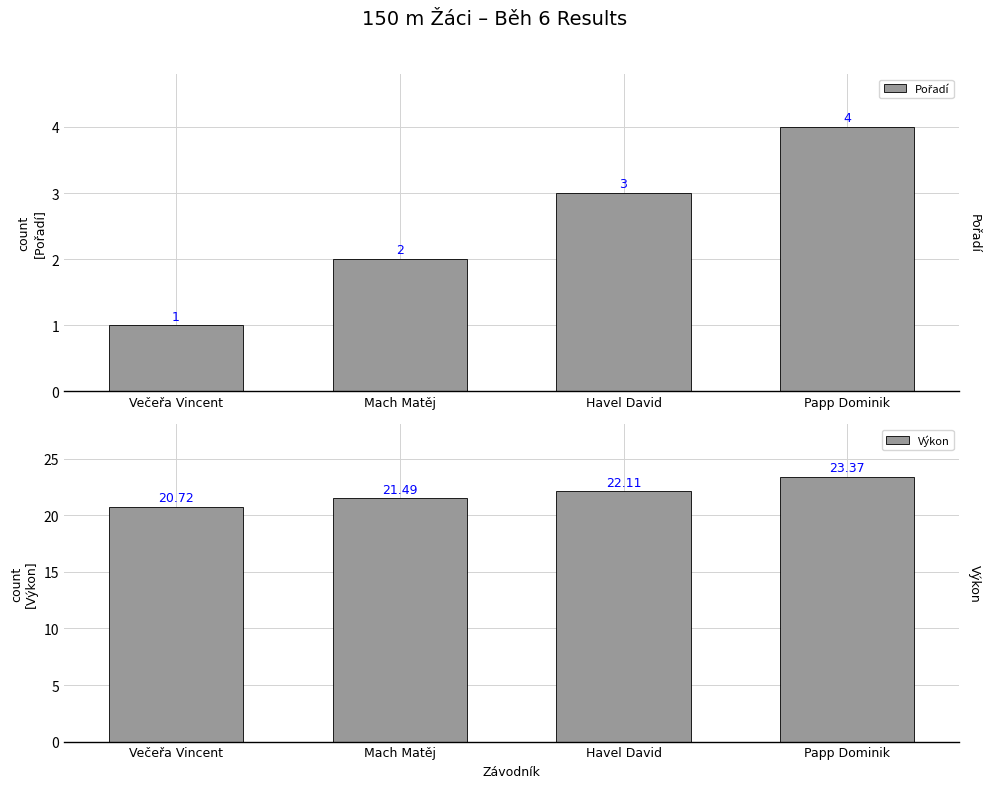

Where is Výkon nearest to the value 22?

Havel David